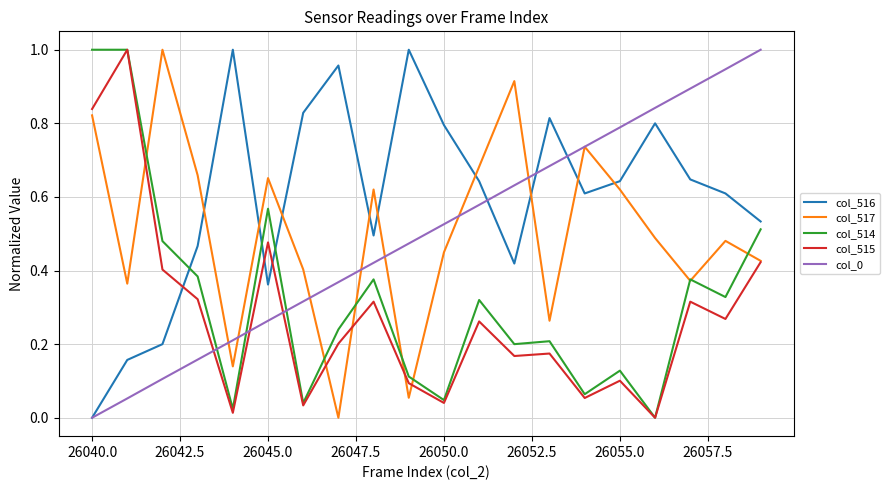

Which series has the largest total across all categories?

col_516